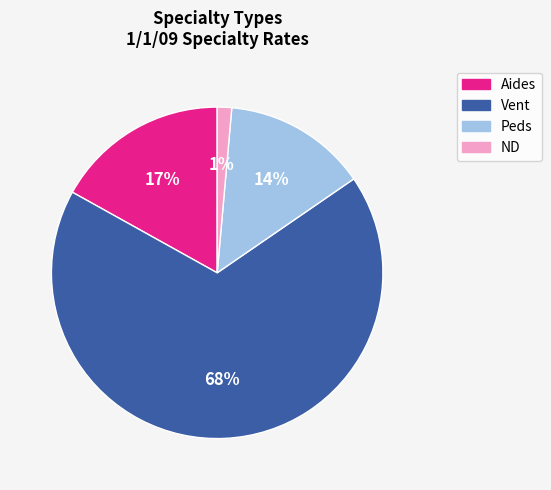

To the nearest percent, what is the average slice percentage?

25%